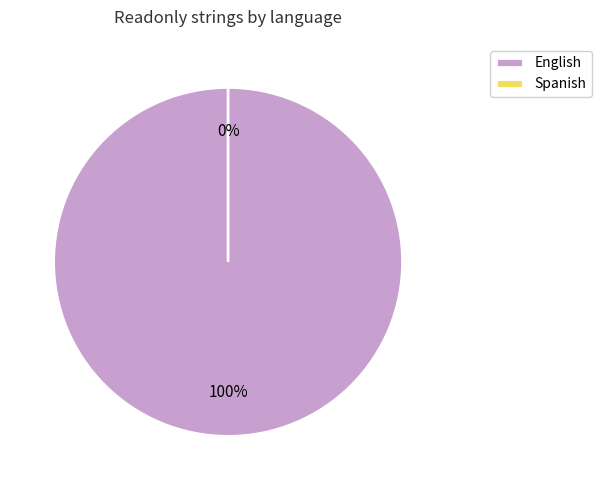

Which has a higher value, English or Spanish?

English